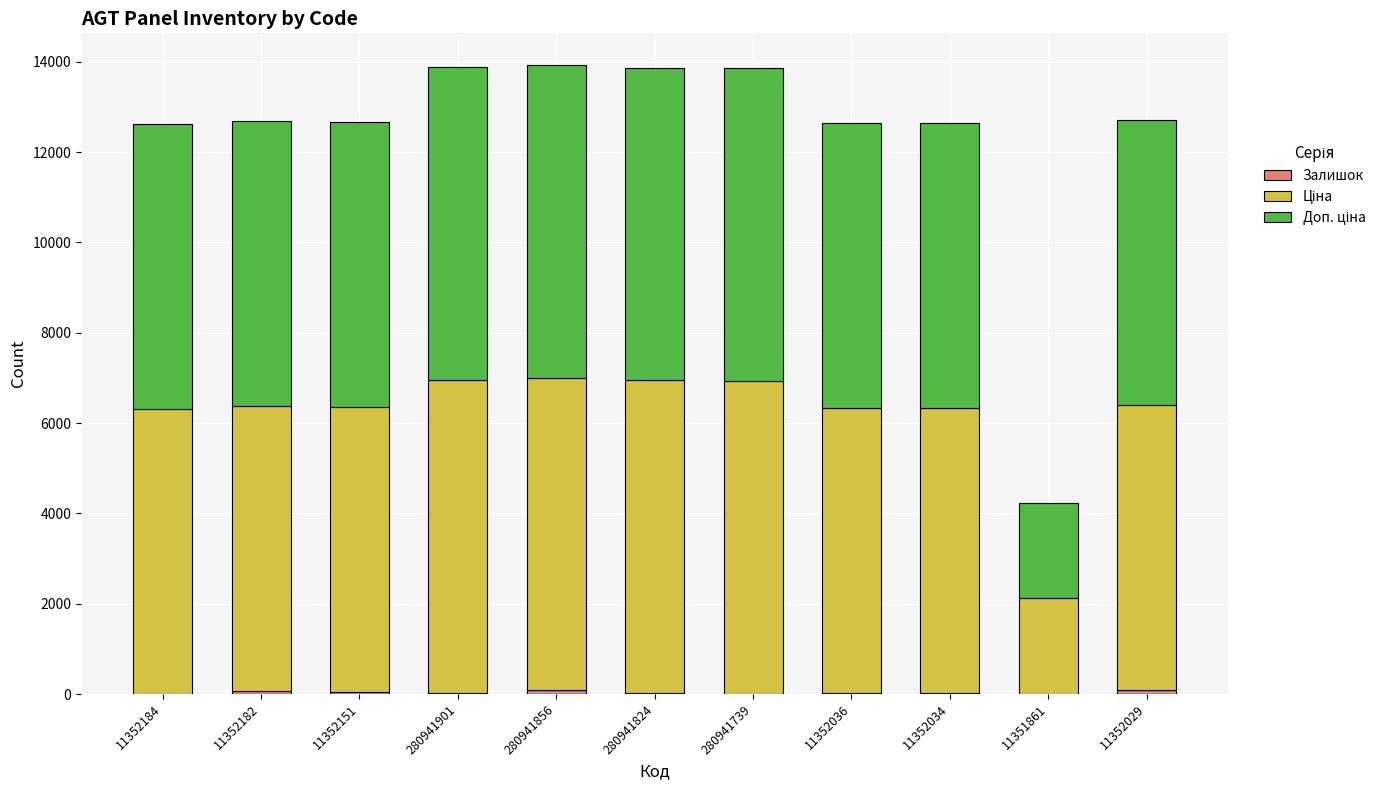

Are the bars grouped side by side (vs. stacked)?

No